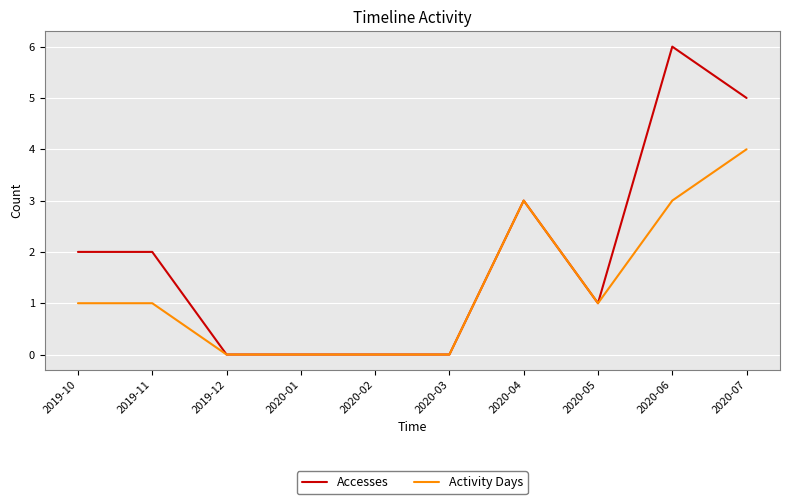

Count the number of data series in this chart.

2